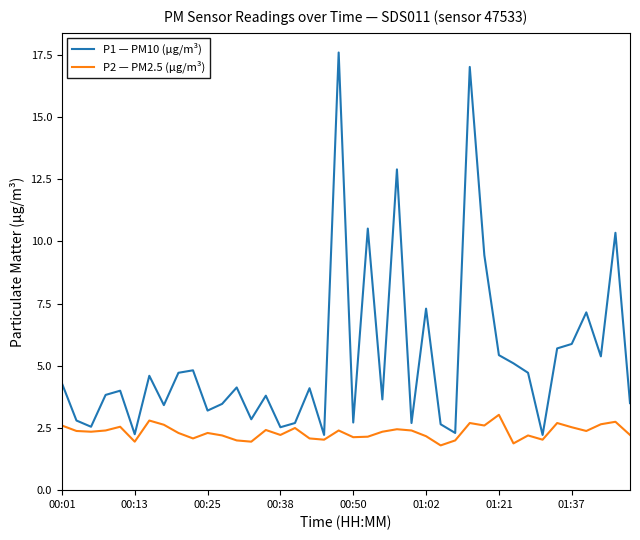

How many interior local valleys does the P1 — PM10 (μg/m³) series have?

13